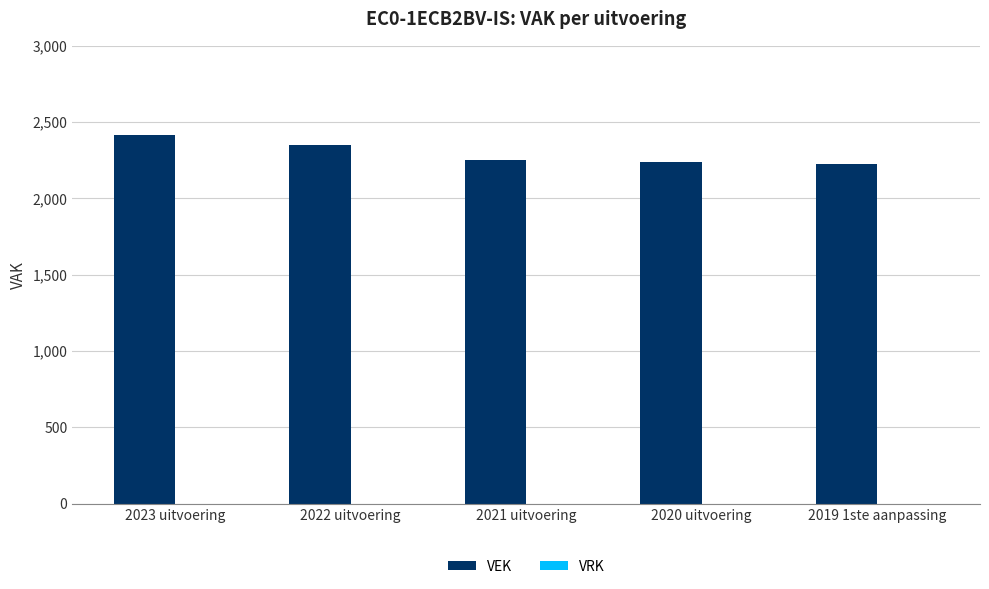

Which has a higher value, 2019 1ste aanpassing or 2023 uitvoering?

2023 uitvoering